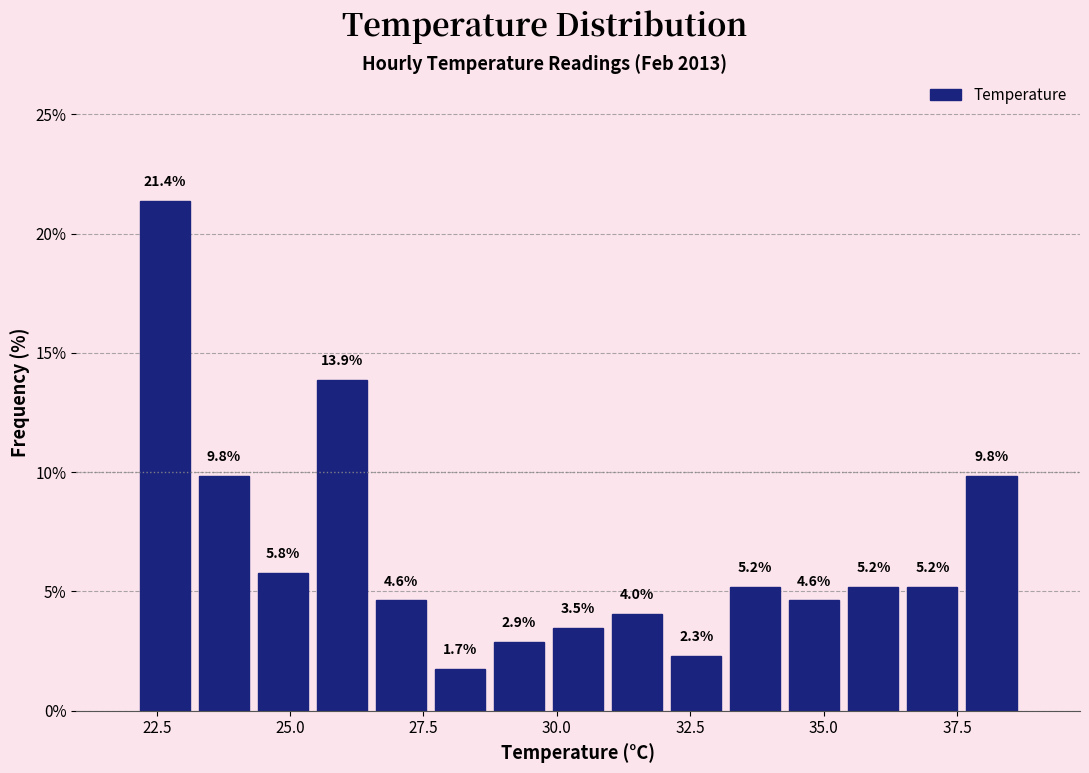

Read against the x-axis, roughly where is the centre of the tallest bar?

22.5